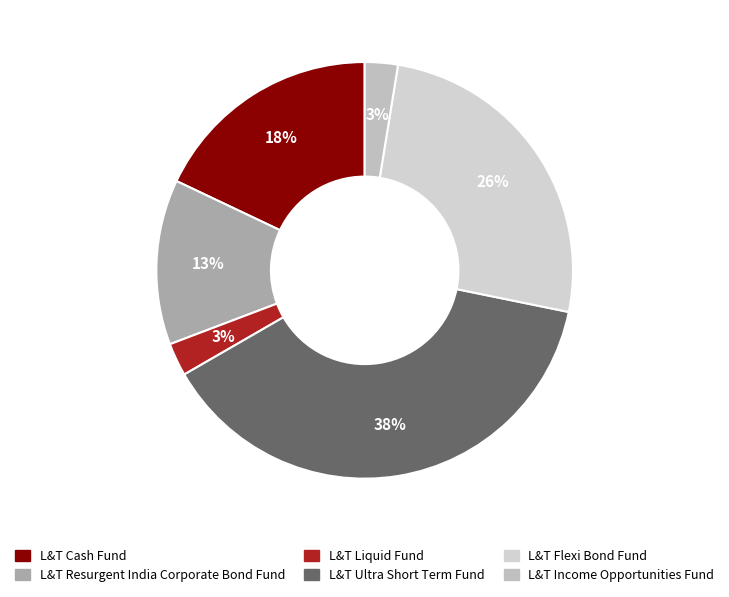

How many segments does this pie chart have?

6